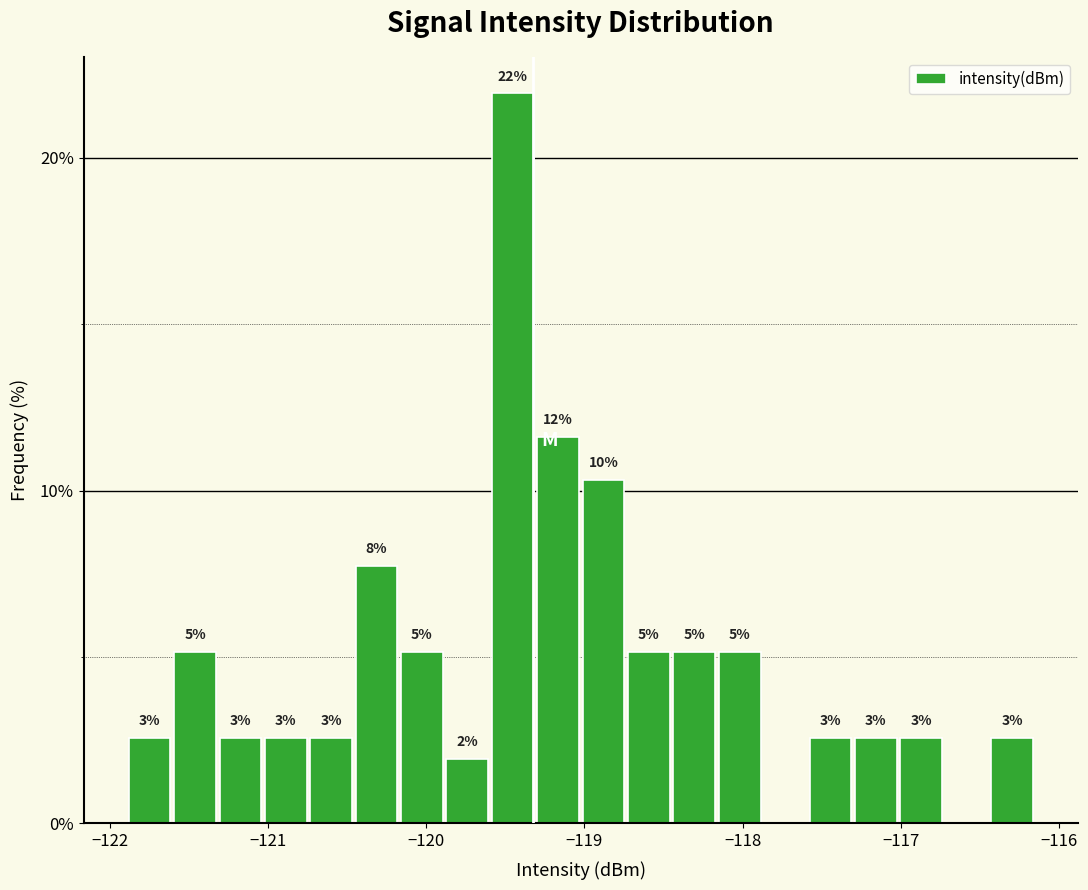

Around what value on the x-axis is the tallest bar? Give the approximate position of its centre, as read against the axis.

-119.5